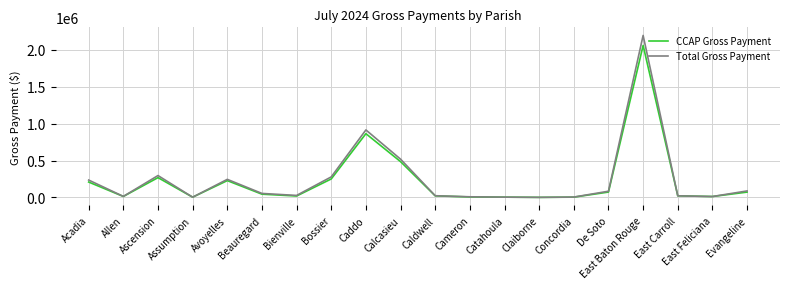

True or false: CCAP Gross Payment has a value of 73044.8 at De Soto.

True